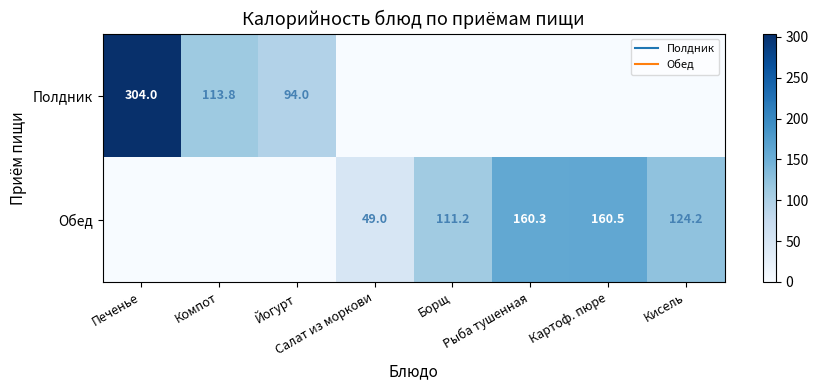

What is the difference between the highest and lowest values at Картоф. пюре?

160.5